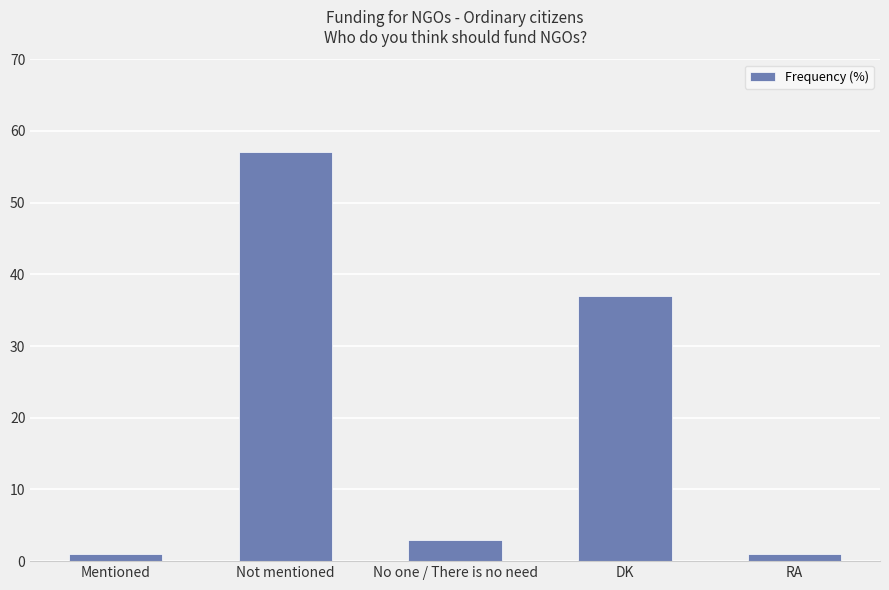

What is the average value?

20